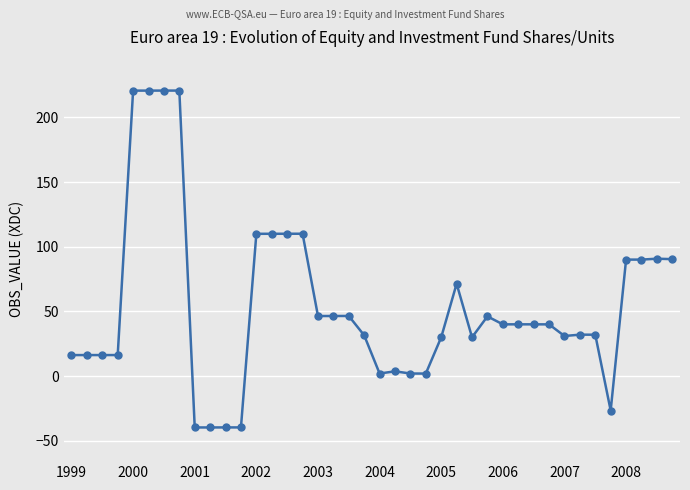

What is the value of the 20th point from the left?

31.5